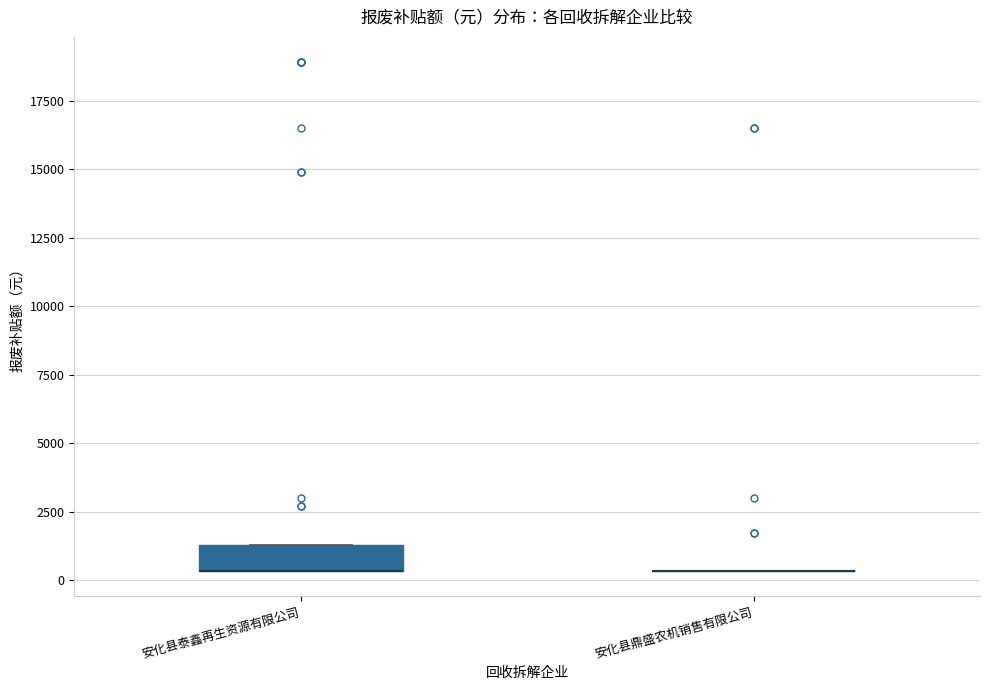

Where is the lower edge of the box for 安化县泰鑫再生资源有限公司 on the y-axis? The values are not printed on the chart, so give them approximately, as read against the axis.

500